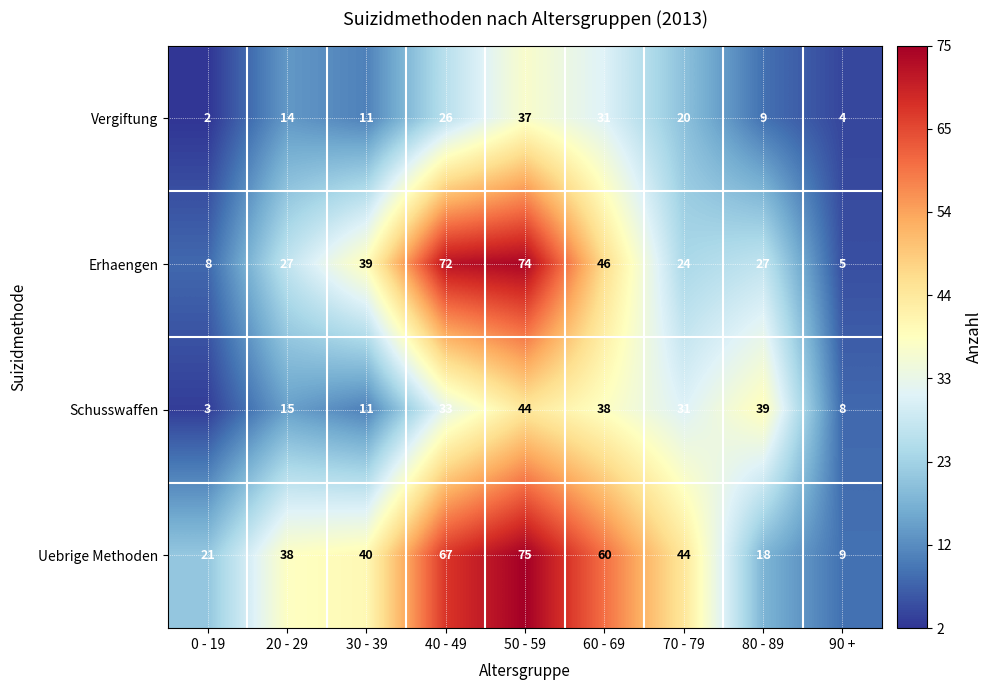

What is the average value of the Uebrige Methoden series?

41